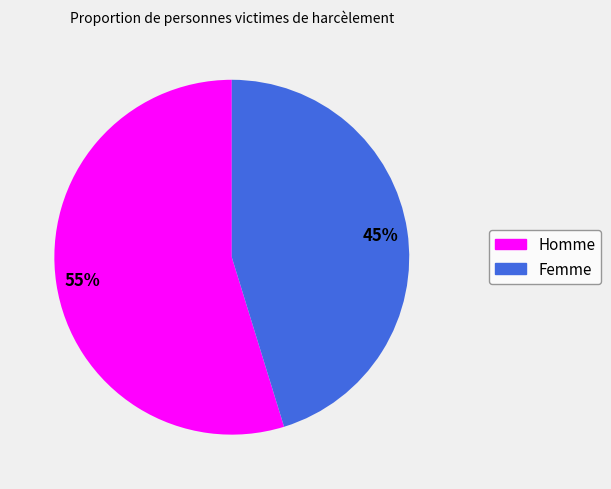

Rank the categories by value from highest to lowest.

Homme, Femme